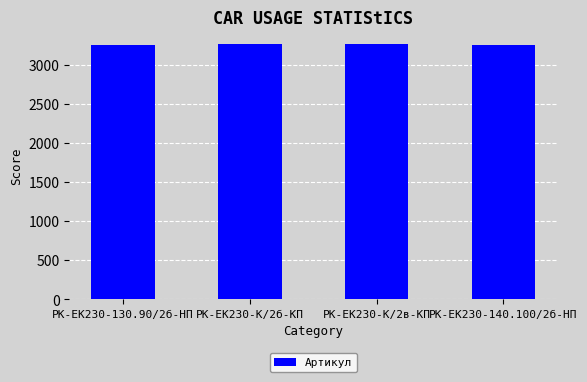

What is the approximate value at РК-ЕК230-К/2б-КП?

3258